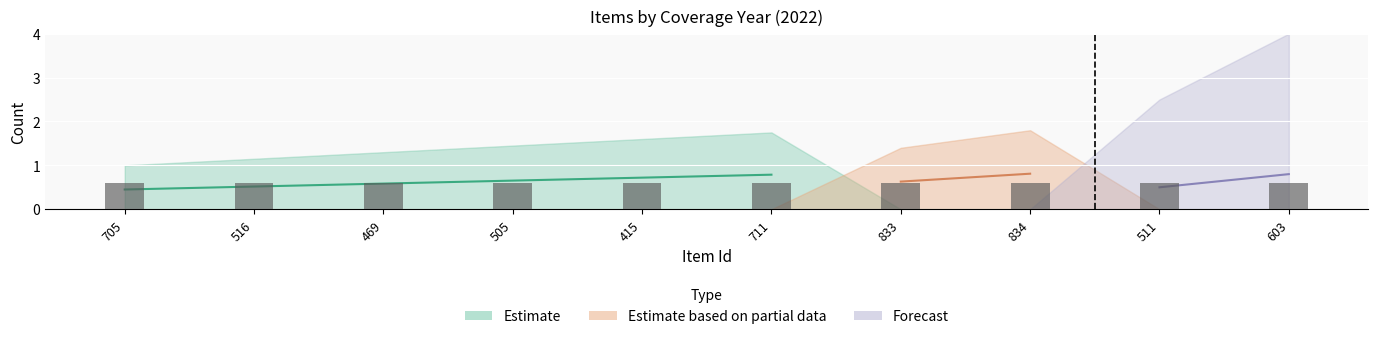

What position from the right is 516?

9